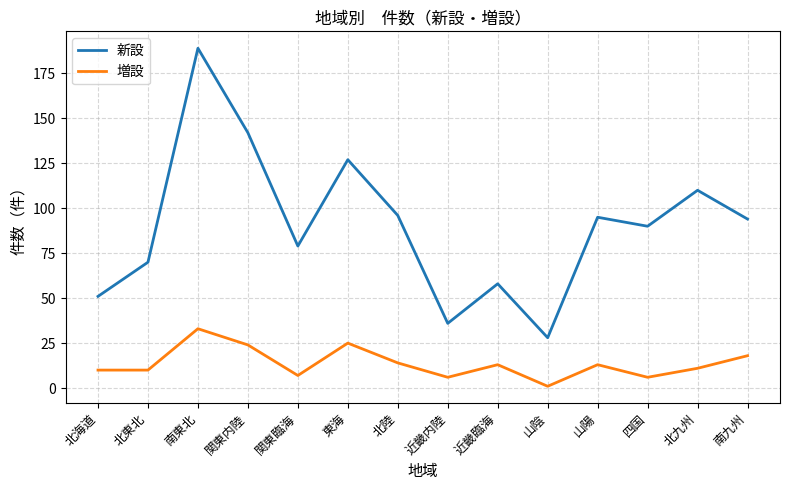

The value of 新設 at 北東北 is 70. True or false?

True